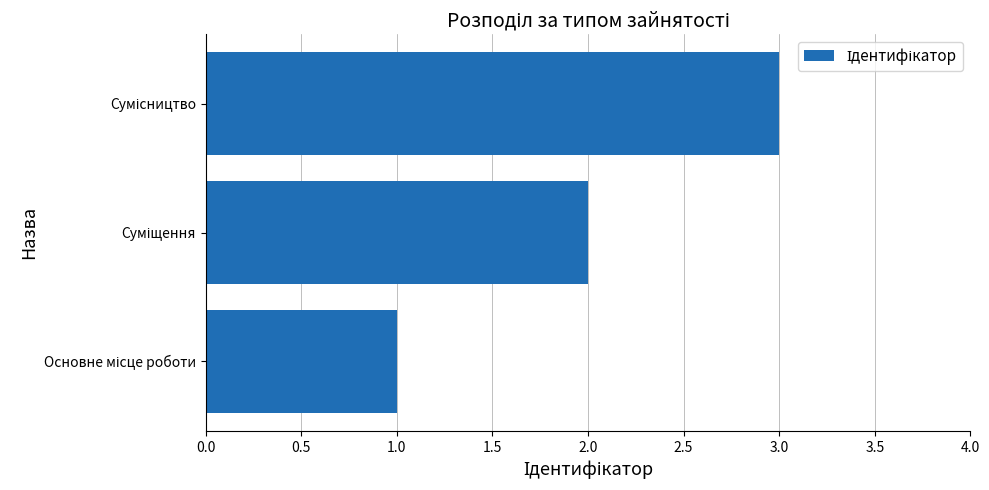

What is the sum of all values?

6